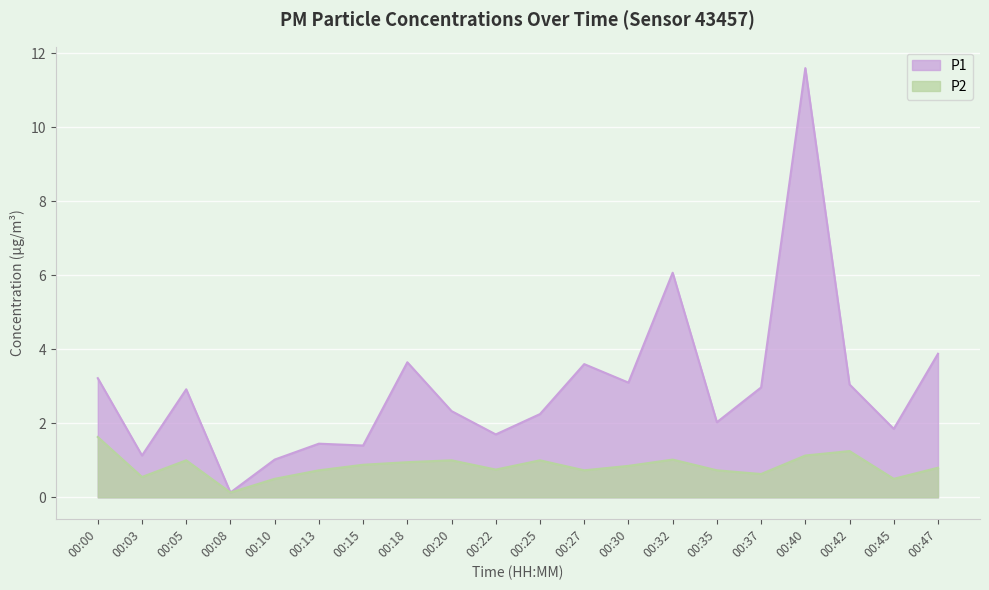

True or false: P2 and P1 cross at least once.

False